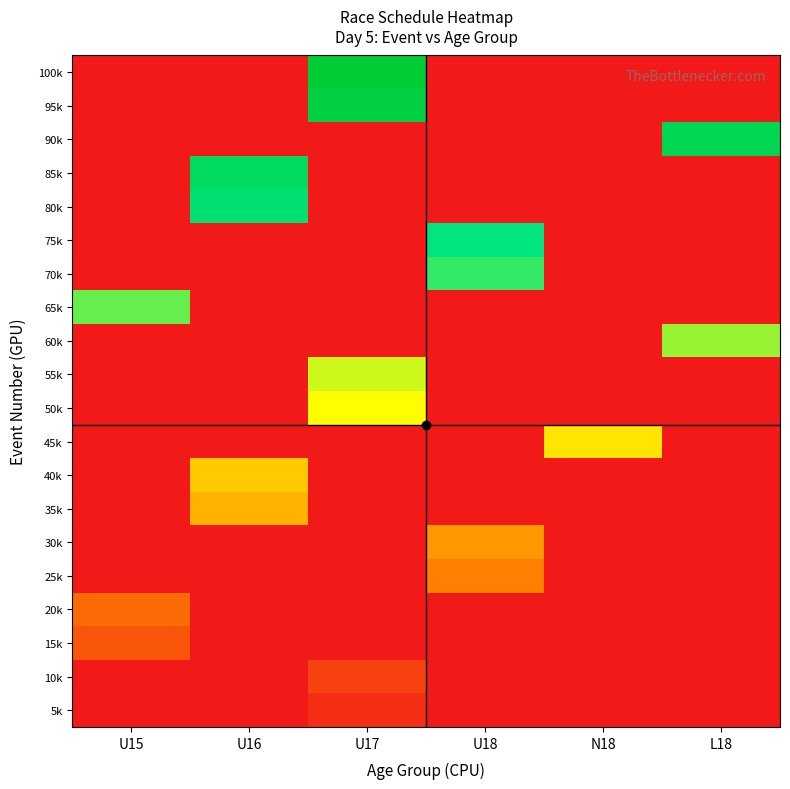

Rank the series by their maximum value, from highest to lowest.

100k, 95k, 90k, 85k, 80k, 75k, 70k, 65k, 60k, 55k, 50k, 45k, 40k, 35k, 30k, 25k, 20k, 15k, 10k, 5k